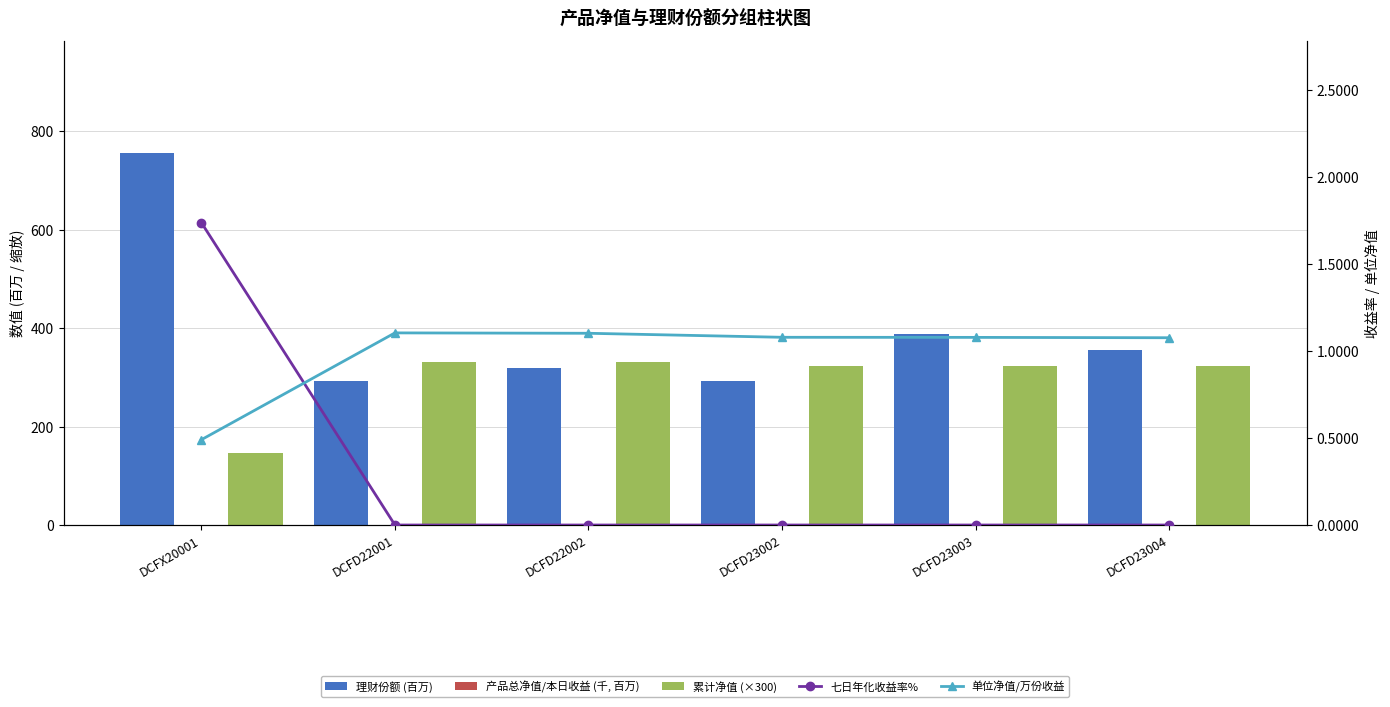

What value does the 单位净值/万份收益 series have at DCFX20001?

0.5